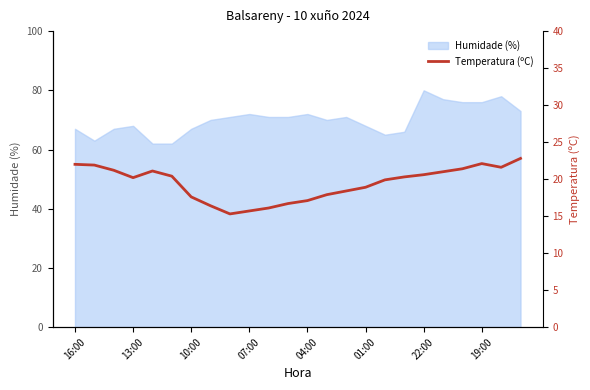

How many data points does each series have?

24